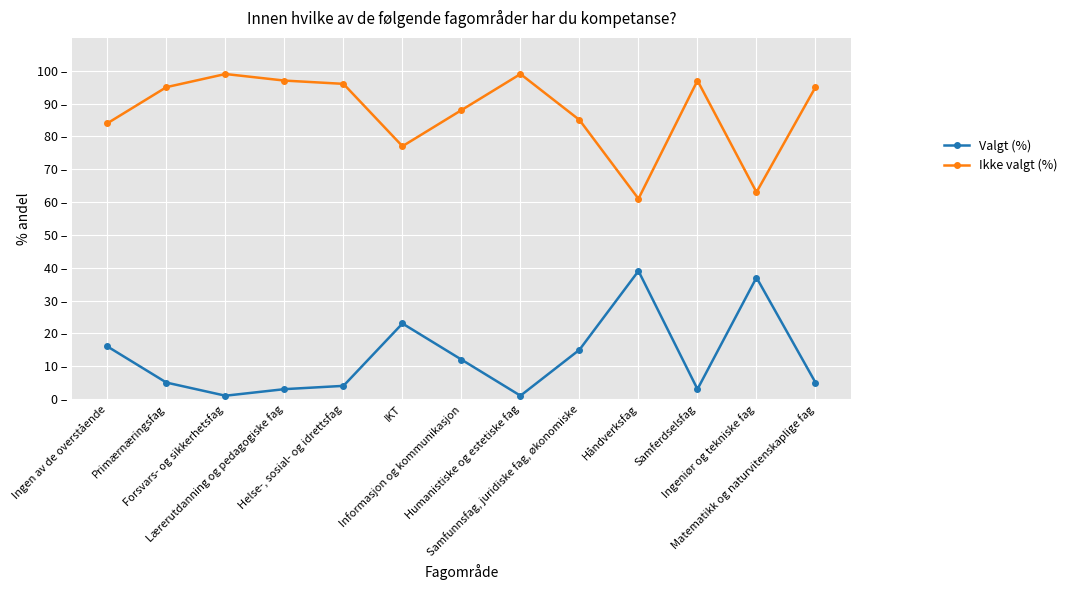

At which category does Ikke valgt (%) reach its first local valley?

IKT